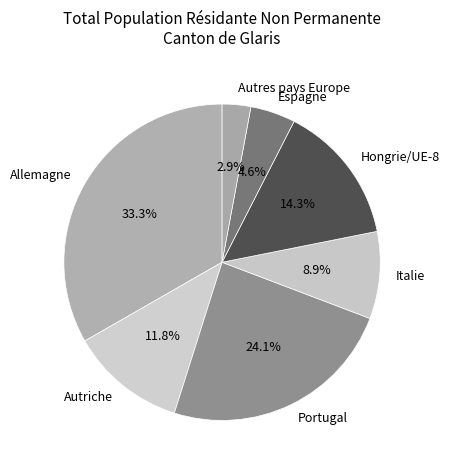

Which category has the biggest portion of the pie?

Allemagne